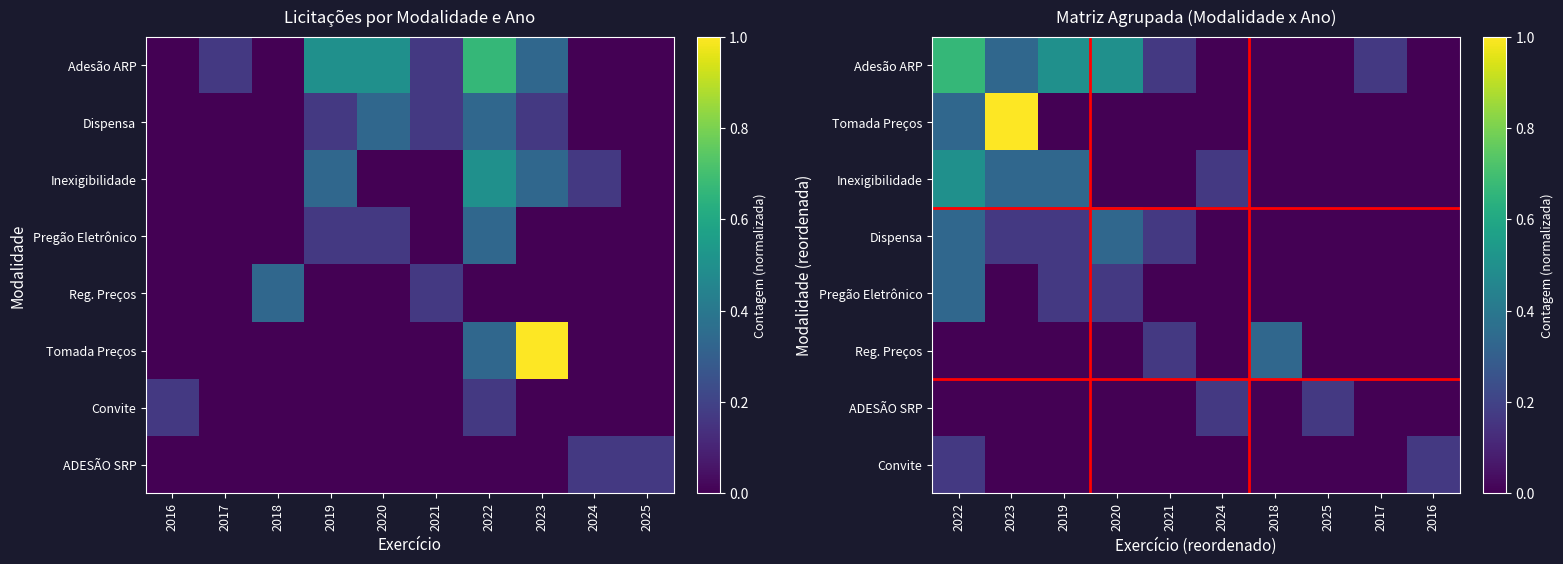

The ADESÃO SRP series shows -0.1 at 2023. True or false?

False